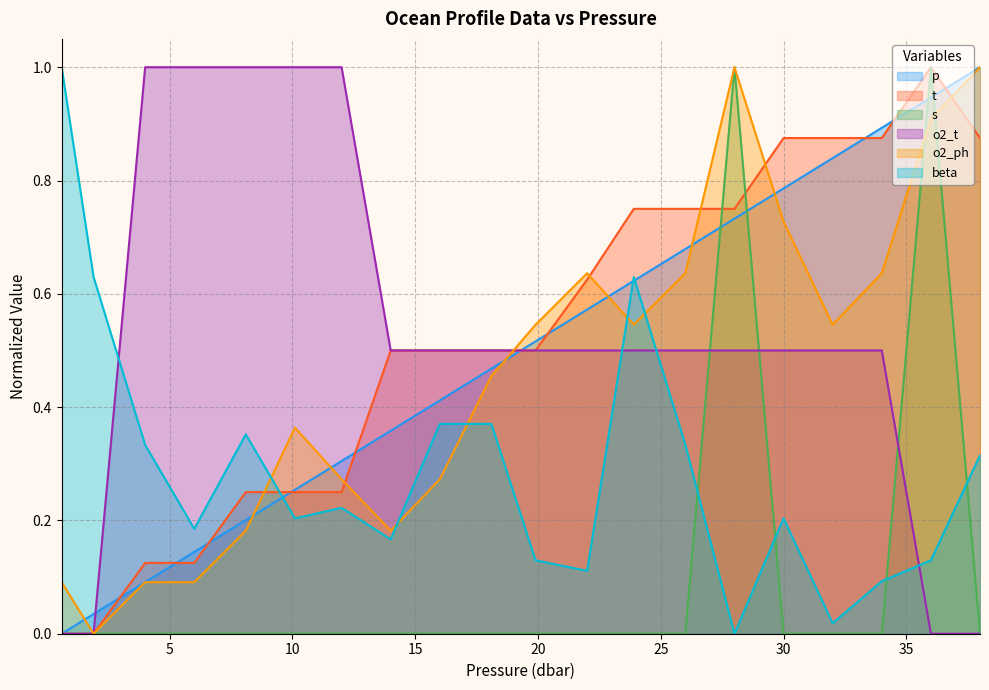

True or false: o2_ph has more than 0 points higher than both neighbors.

True